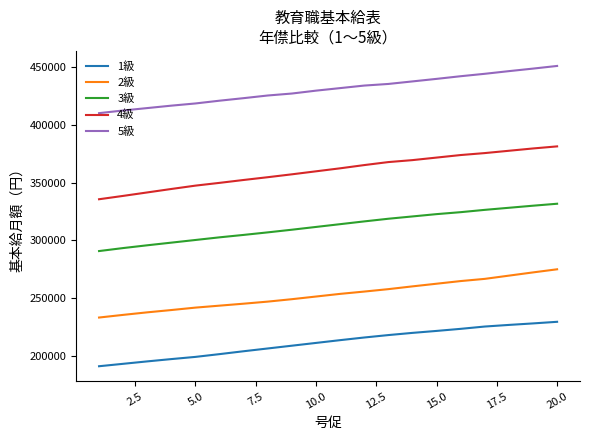

True or false: 4級 and 2級 cross at least once.

False